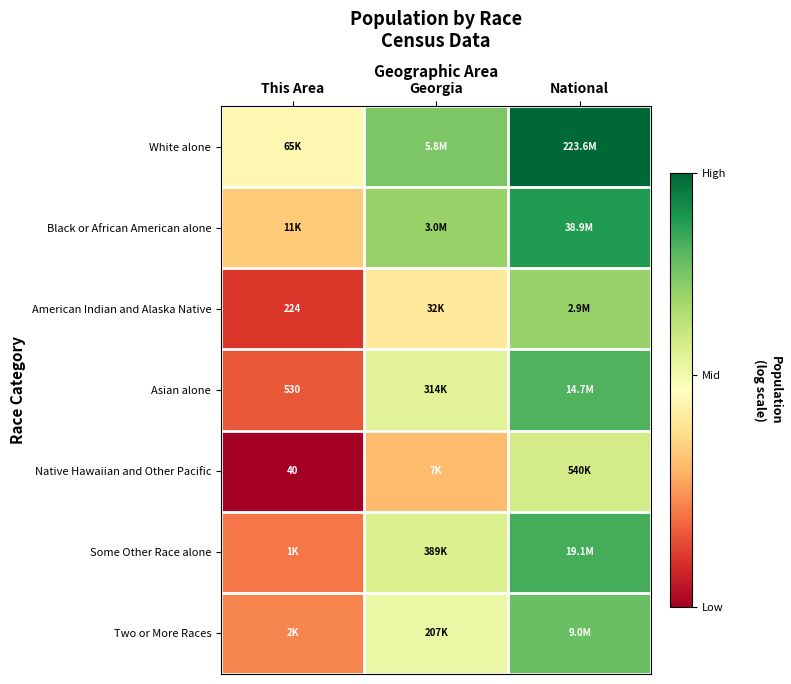

How many categories are shown in the chart?

3